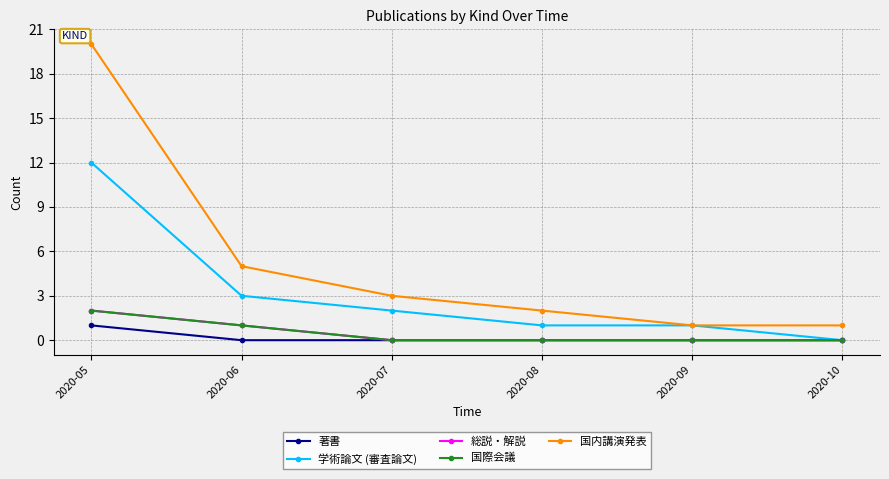

What is the difference between the maximum and minimum values in the 総説・解説 series?

2